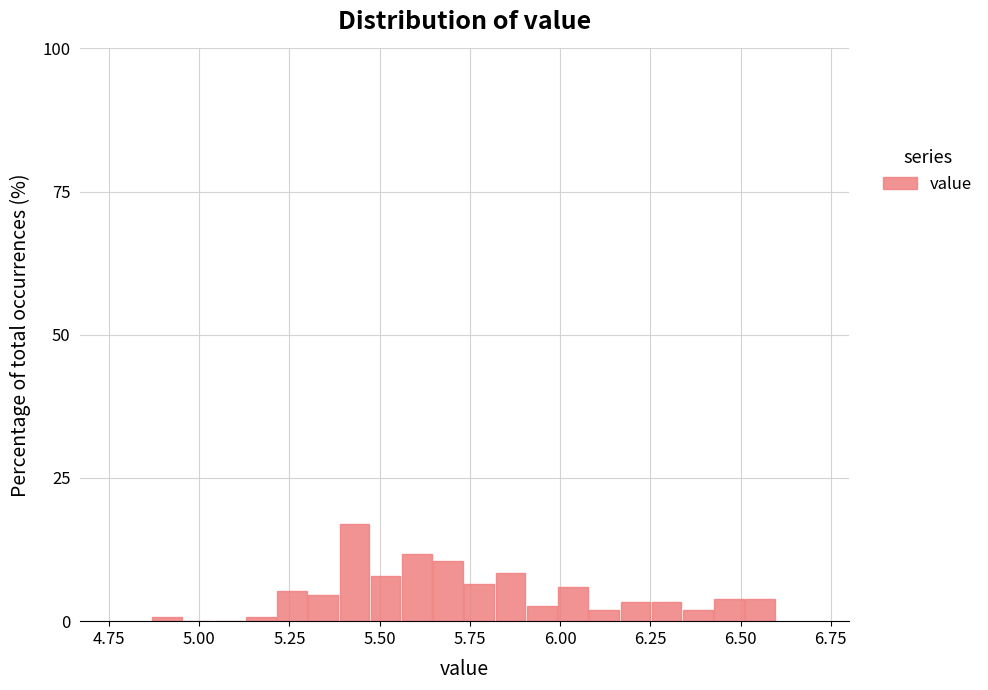

Around what value on the x-axis is the tallest bar? Give the approximate position of its centre, as read against the axis.

5.45